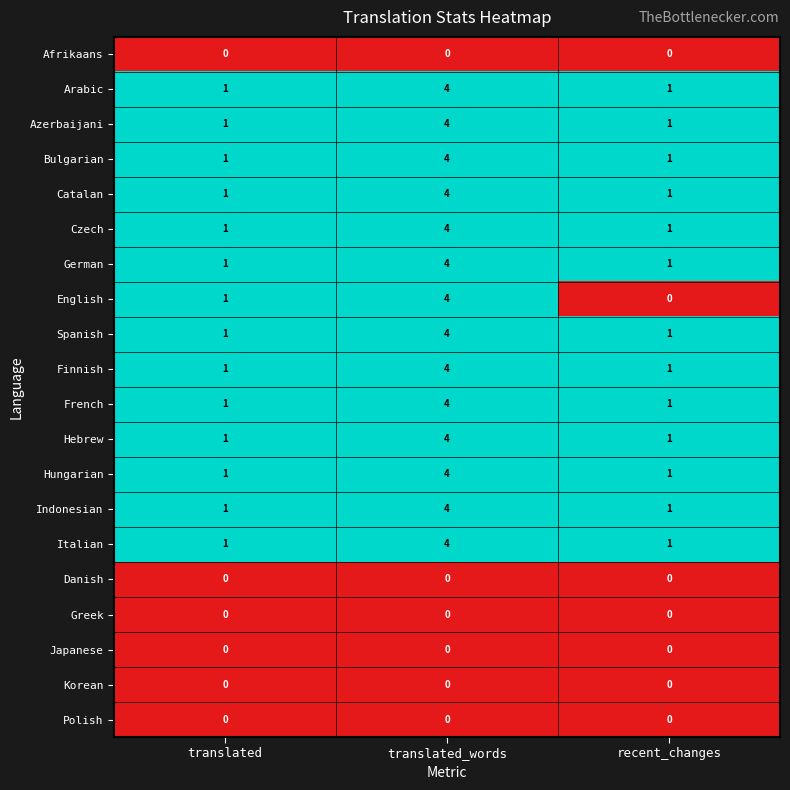

Count the Catalan values in the range 1 to 4.

3